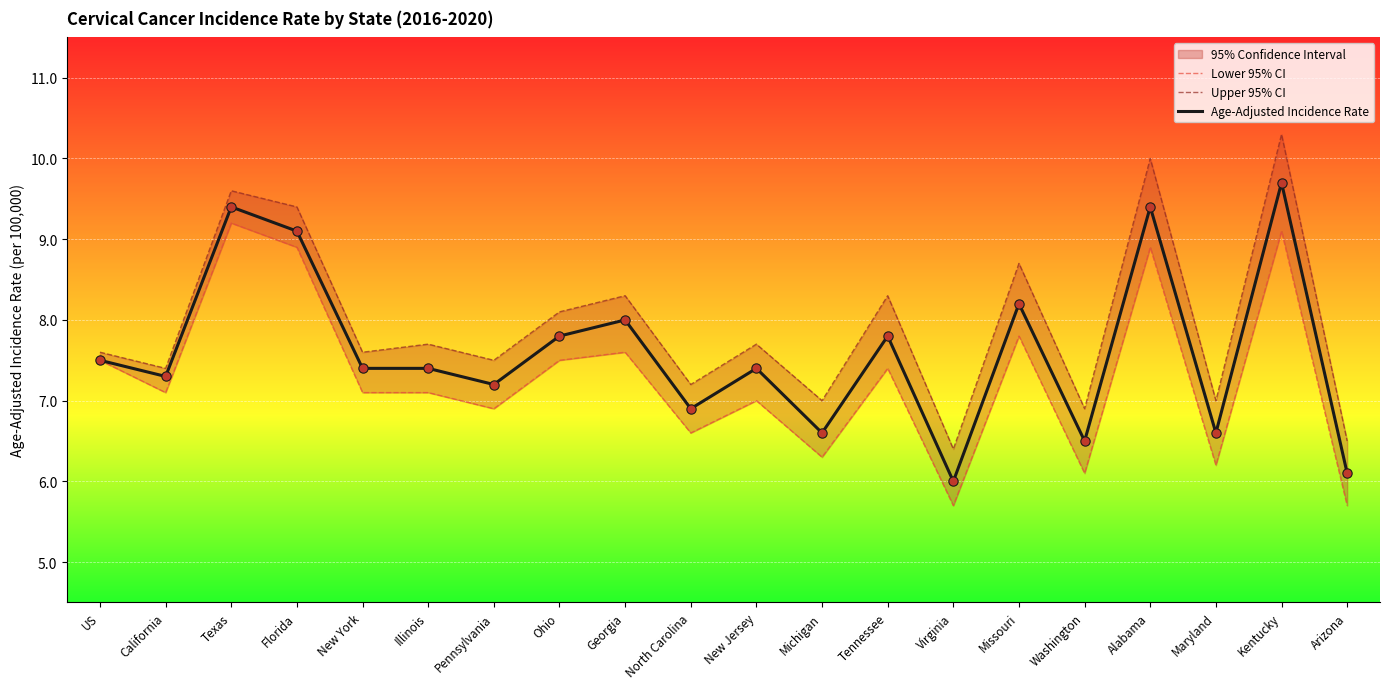

Is the value of Upper 95% CI at Alabama greater than the value of Age-Adjusted Incidence Rate at North Carolina?

Yes